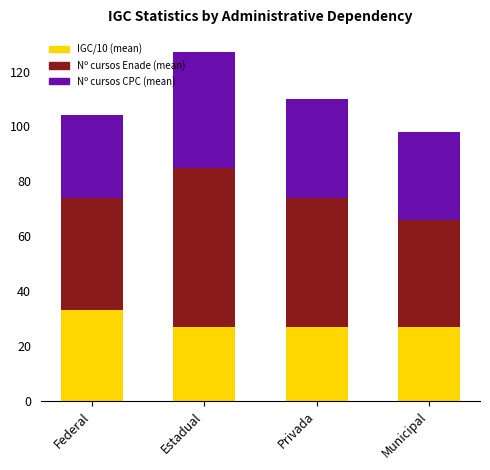

What are all the series names shown in the legend?

IGC/10 (mean), Nº cursos Enade (mean), Nº cursos CPC (mean)